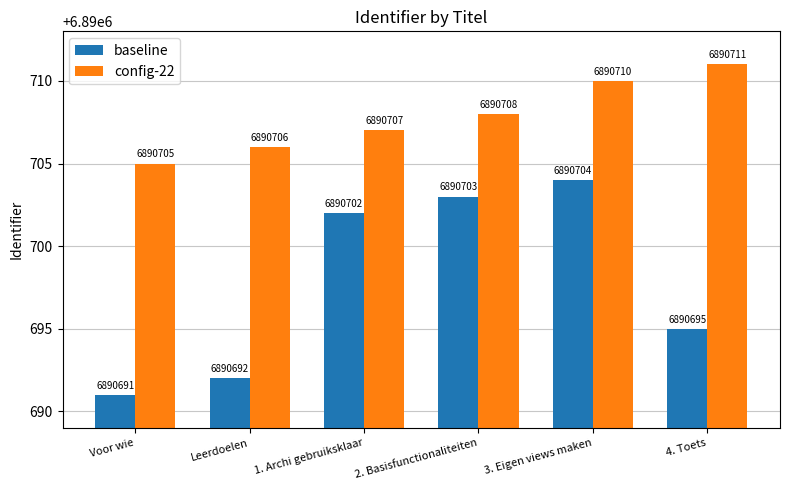

How many config-22 values are between 6890706 and 6890710?

4